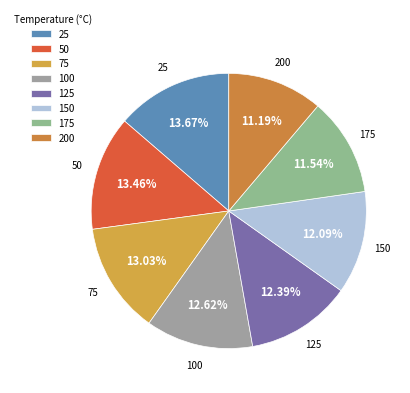

True or false: 100 accounts for 2% of the total.

False